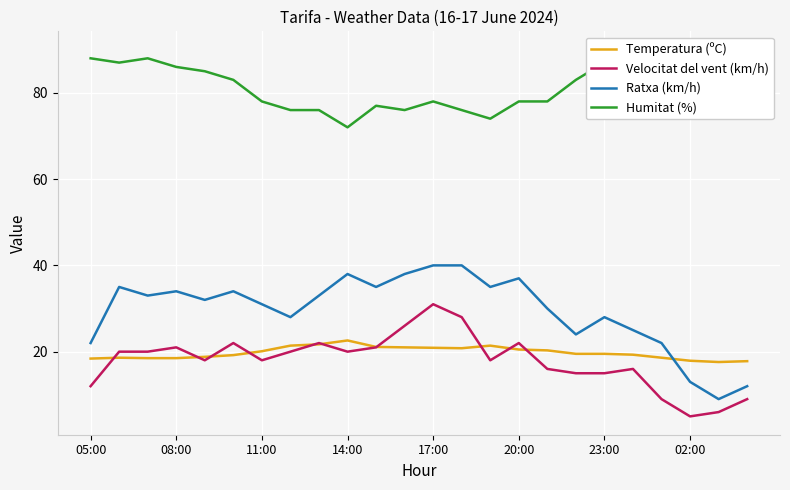

What value does the Temperatura (ºC) series have at 02:00?

17.9